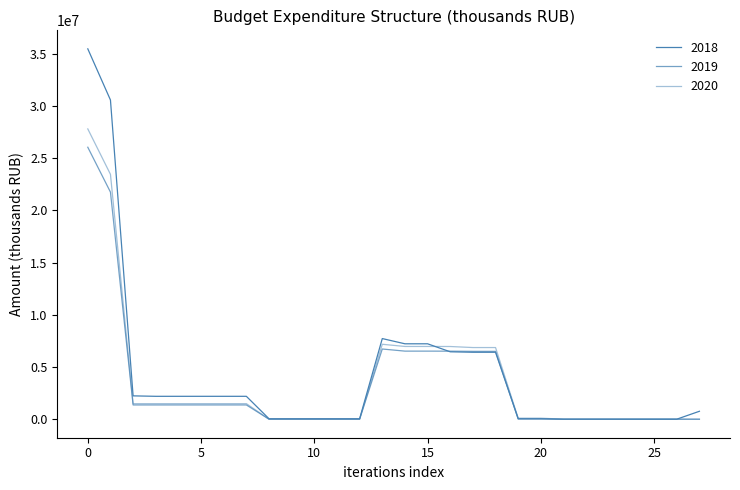

True or false: 2018 has more than 1 points higher than both neighbors.

False